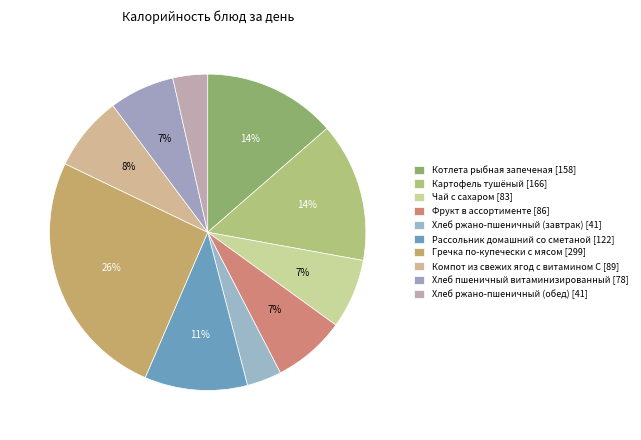

What is the change in value from Рассольник домашний со сметаной to Компот из свежих ягод с витамином С?

-33.5